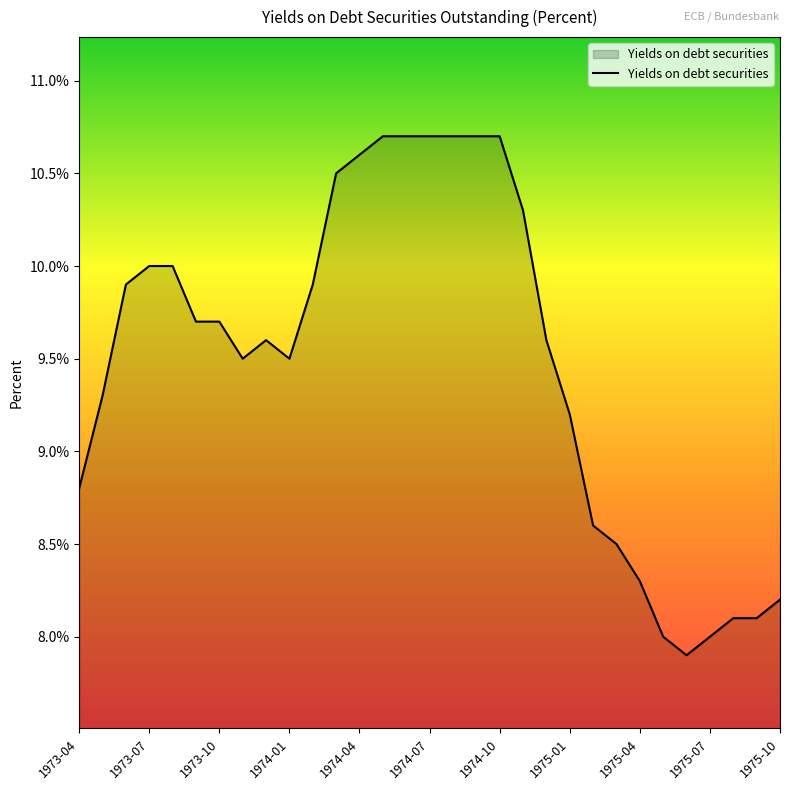

What is the greatest value displayed?

10.7